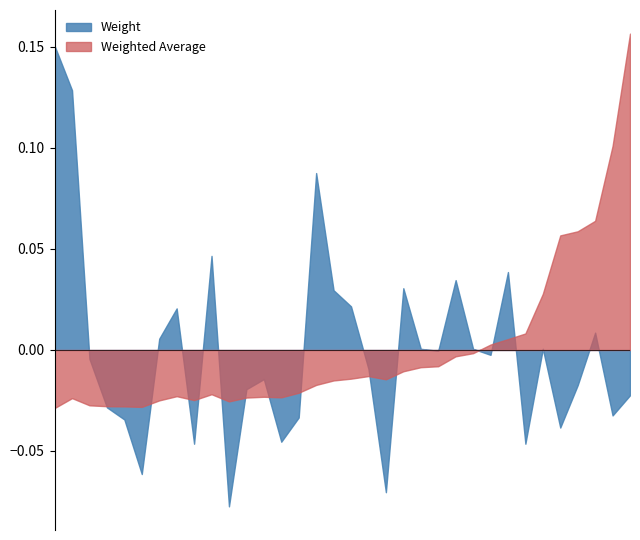

How many intersections are there between Weight and Weighted Average?

13